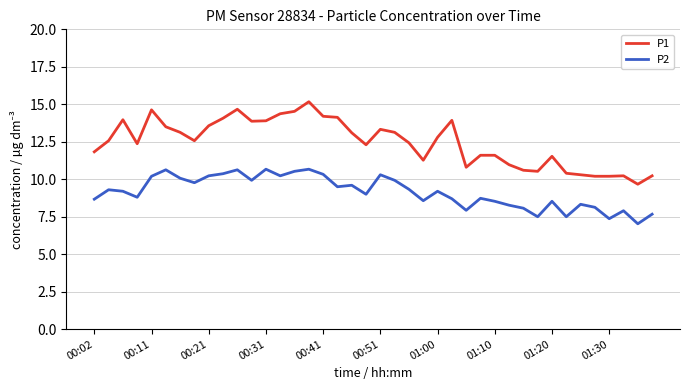

Rank the series by their average value, from lowest to highest.

P2, P1